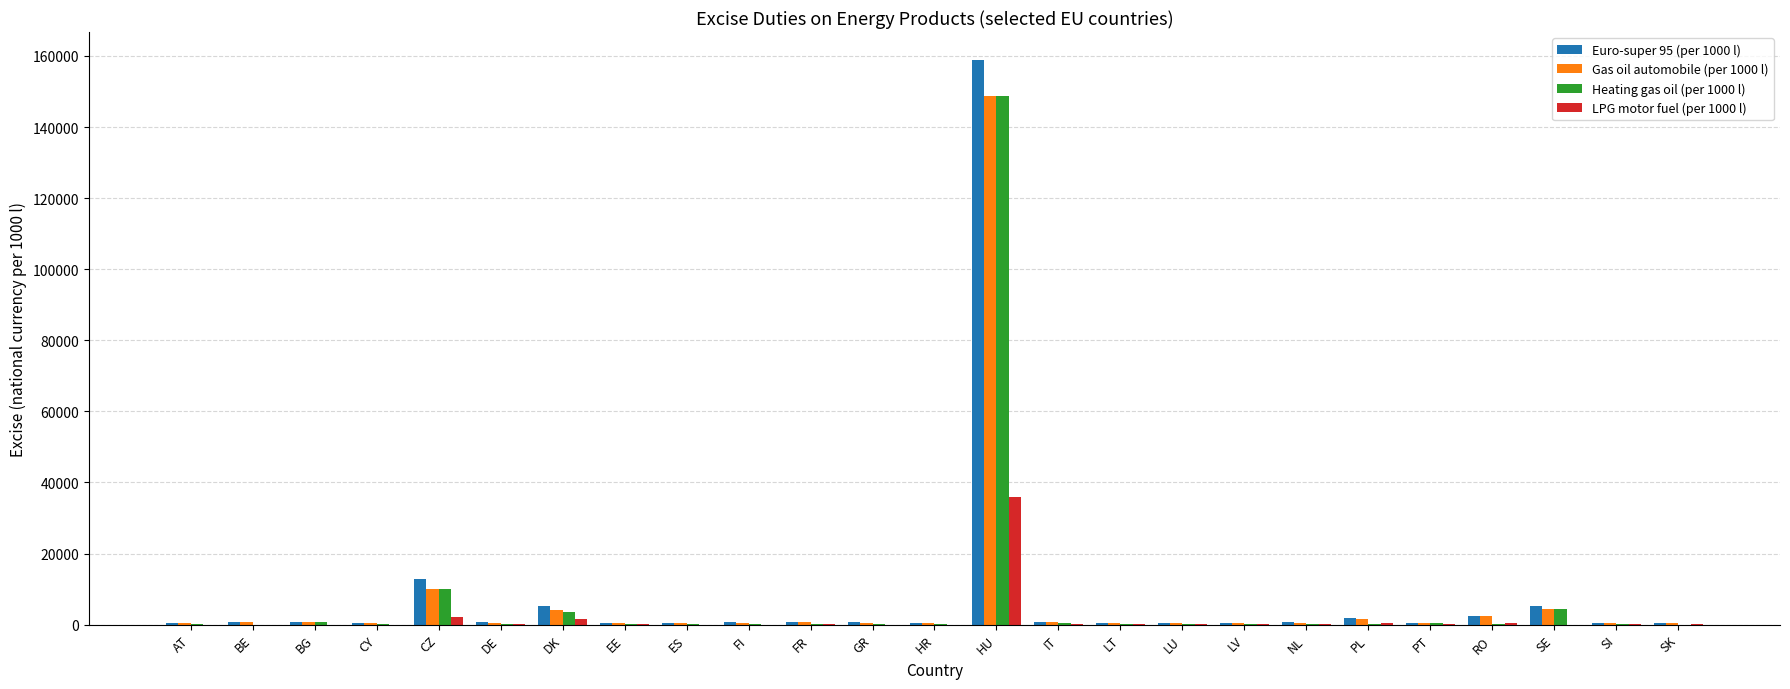

What is the average value of the Euro-super 95 (per 1000 l) series?

7900.1